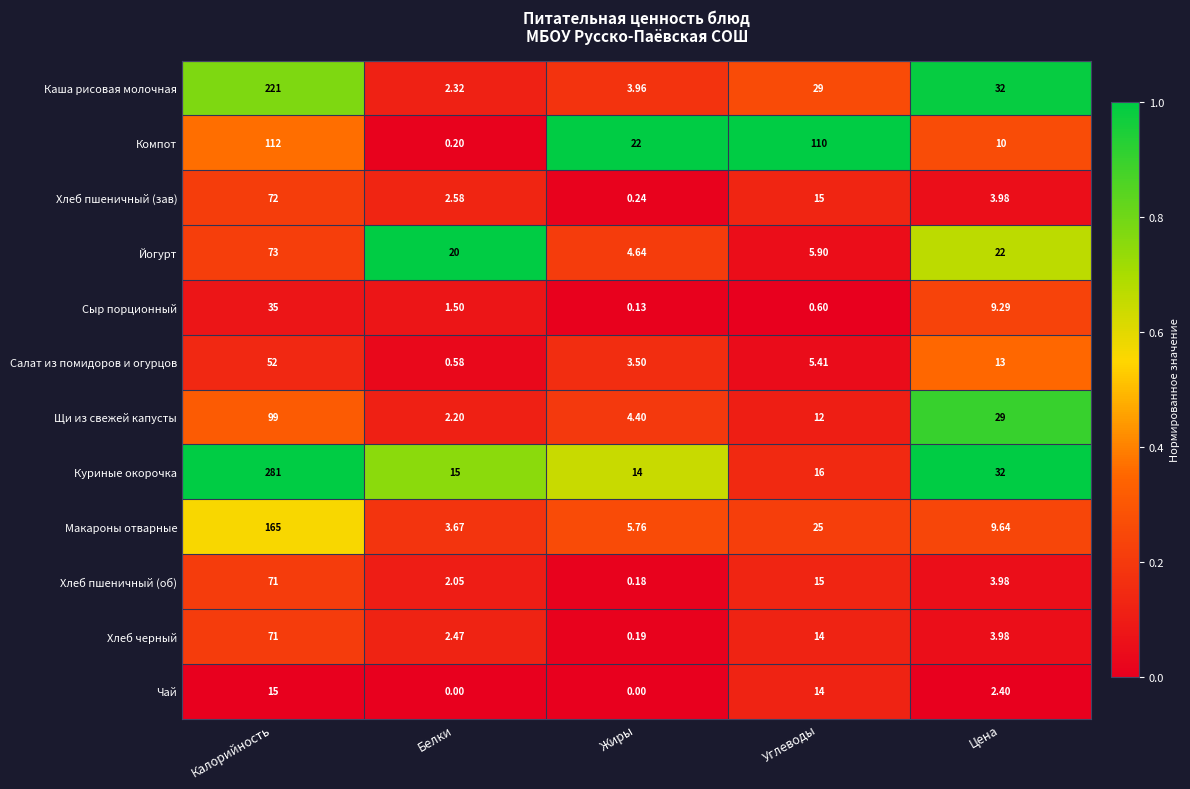

Which series has the largest total across all categories?

Куриные окорочка